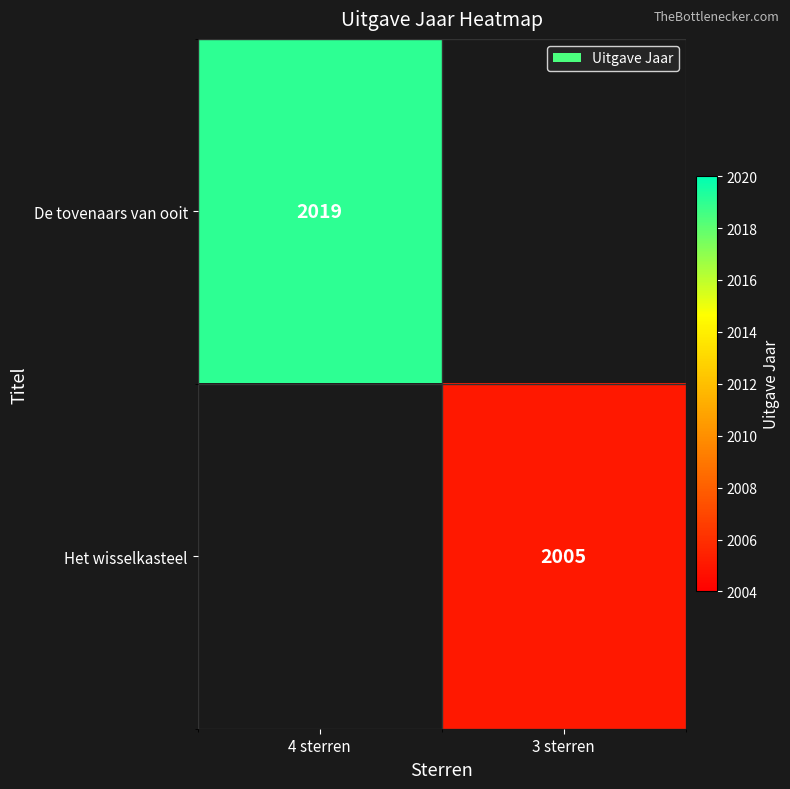

What is the total value across all series at 3 sterren?

2005